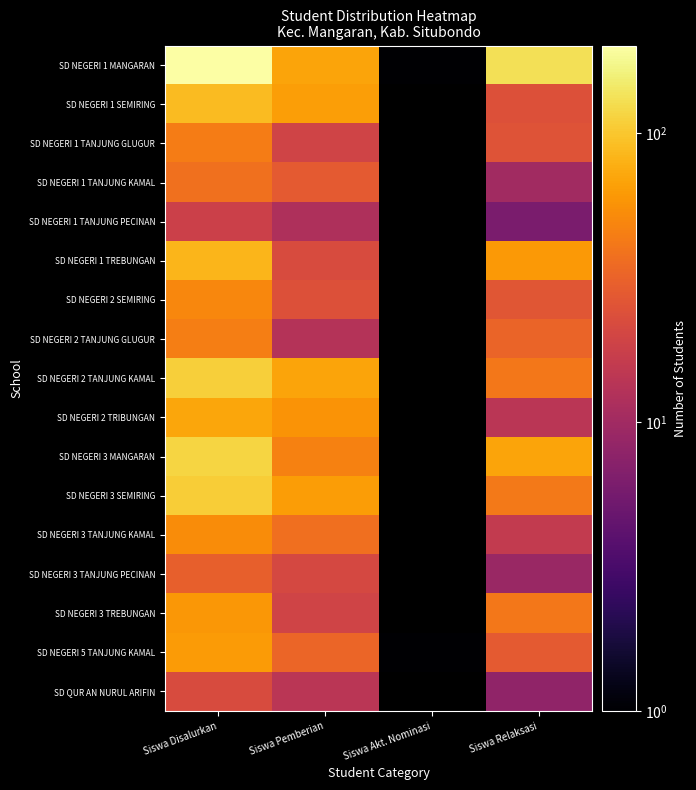

Count the number of data series in this chart.

17